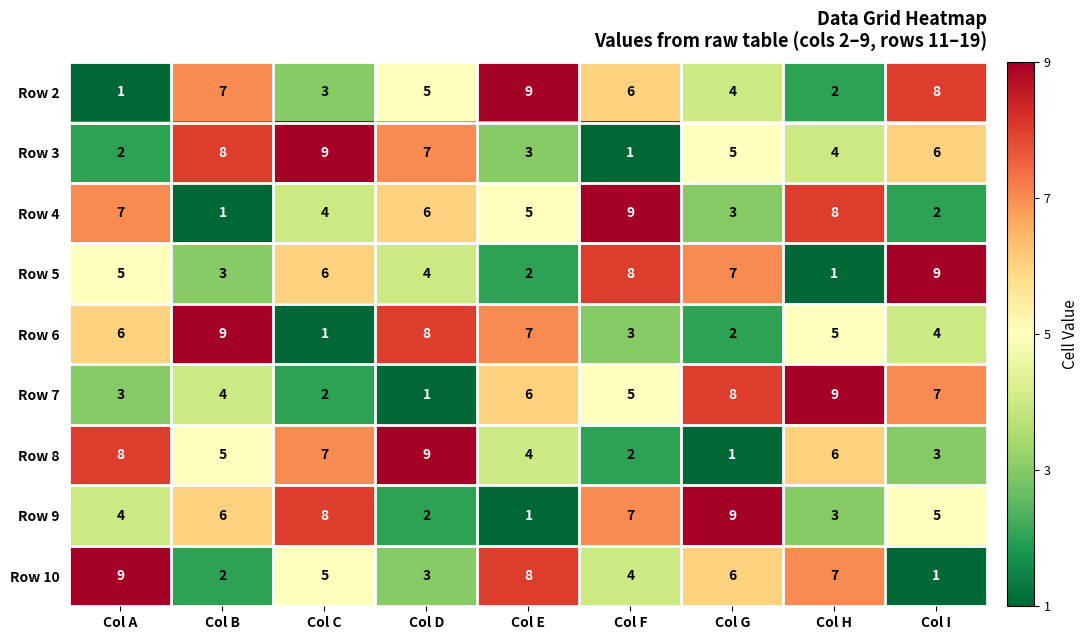

True or false: Row 7 has a value of 2 at Col C.

True